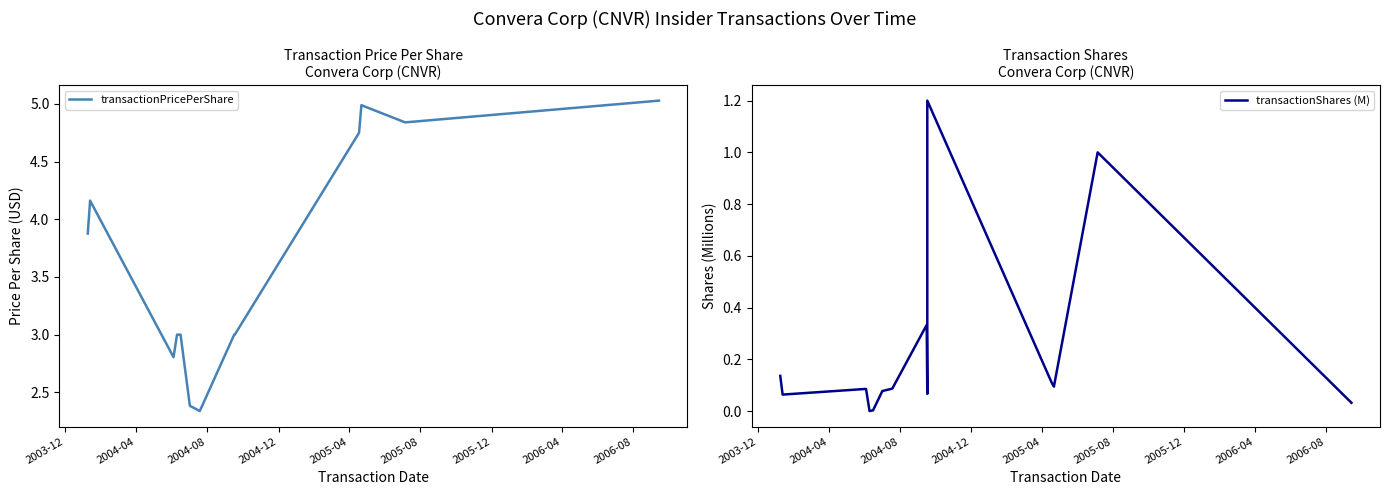

What is the value of the transactionShares (M) point at the 15th from the left?

0.1